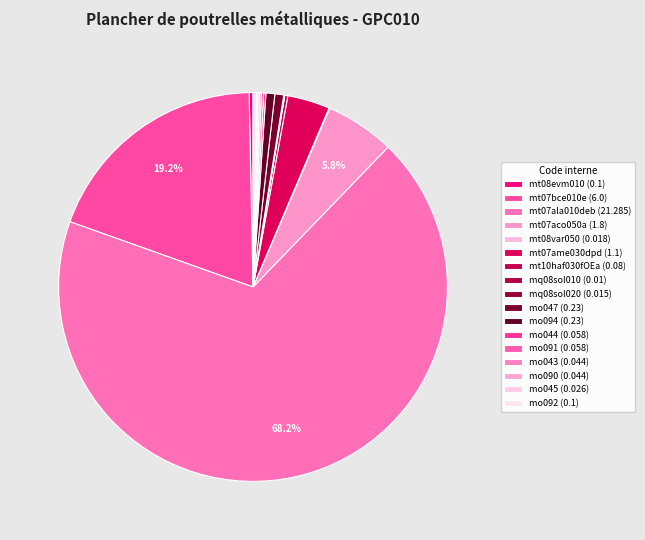

To the nearest percent, what is the difference between the largest and smallest slice percentages?

68%